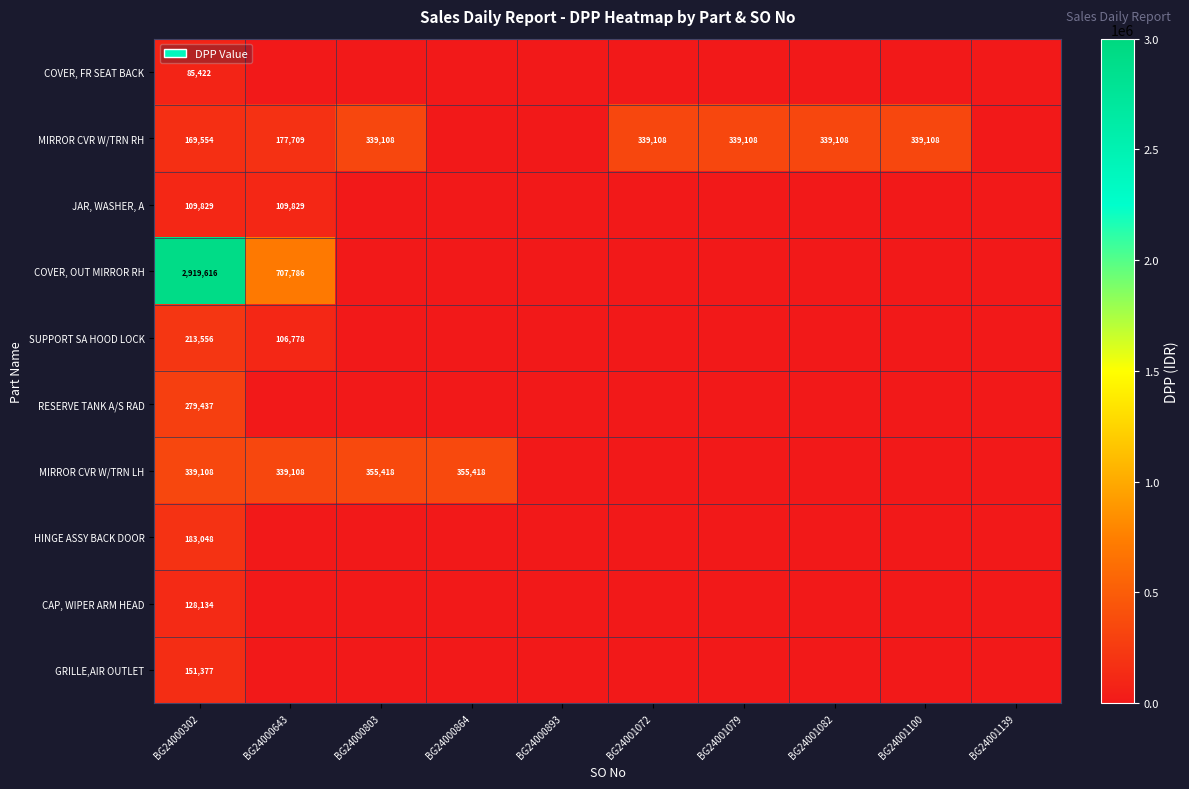

What is the difference between the highest and lowest values at BG24000803?

355418